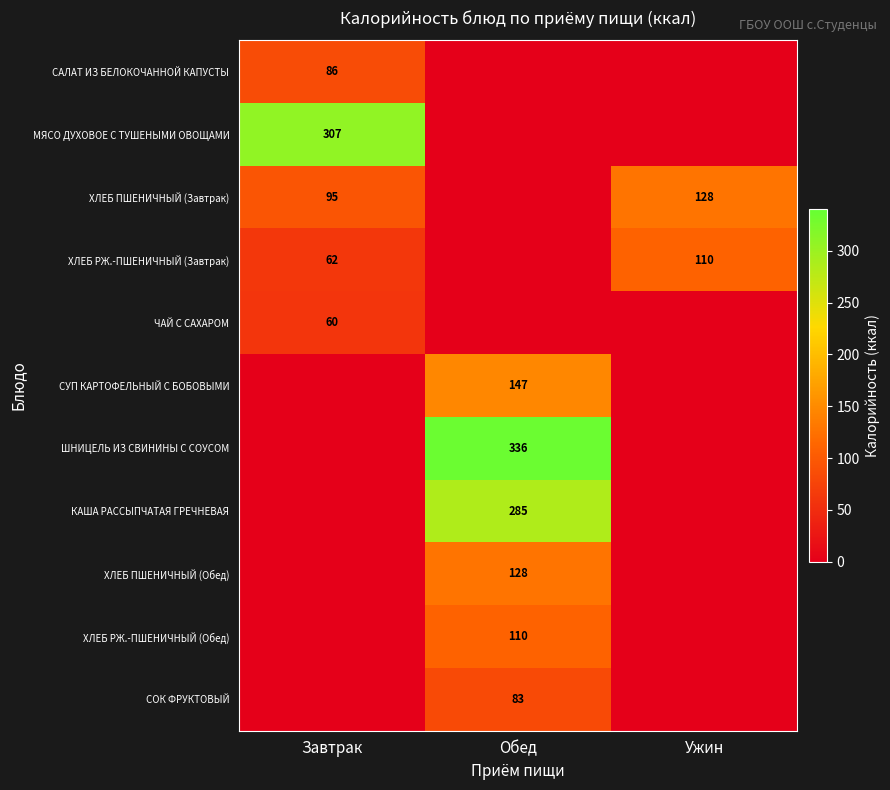

Is it true that МЯСО ДУХОВОЕ С ТУШЕНЫМИ ОВОЩАМИ equals 124 at Завтрак?

False